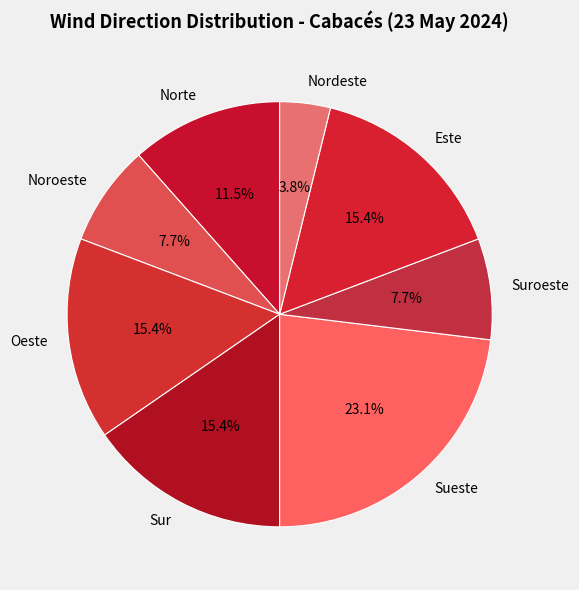

What is the ratio of the value at Oeste to the value at Suroeste?

2.0